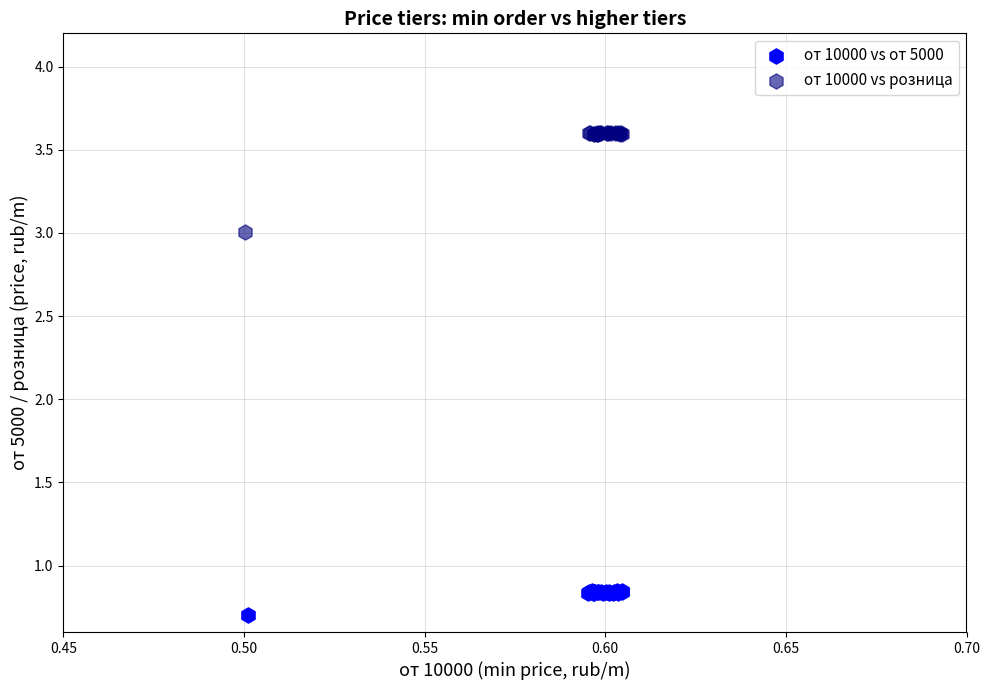

Which series reaches the maximum Y coordinate?

от 10000 vs розница